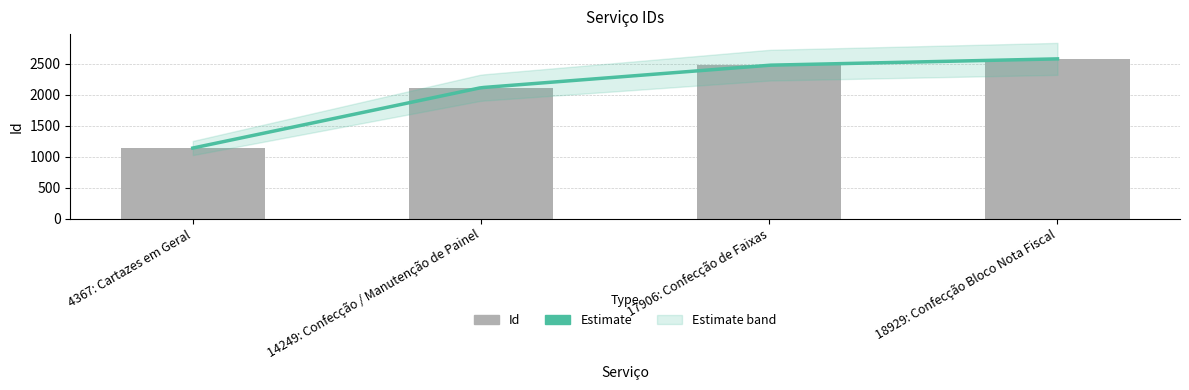

Are the bars horizontal?

No